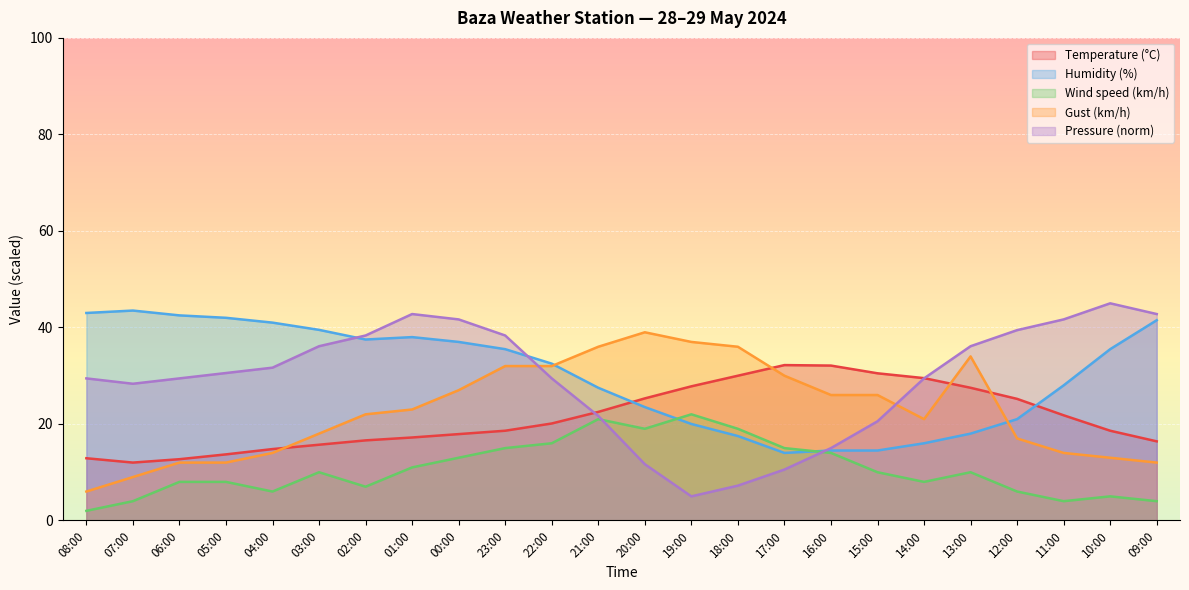

How many values in the Pressure (hPa) offset series exceed 30?

12